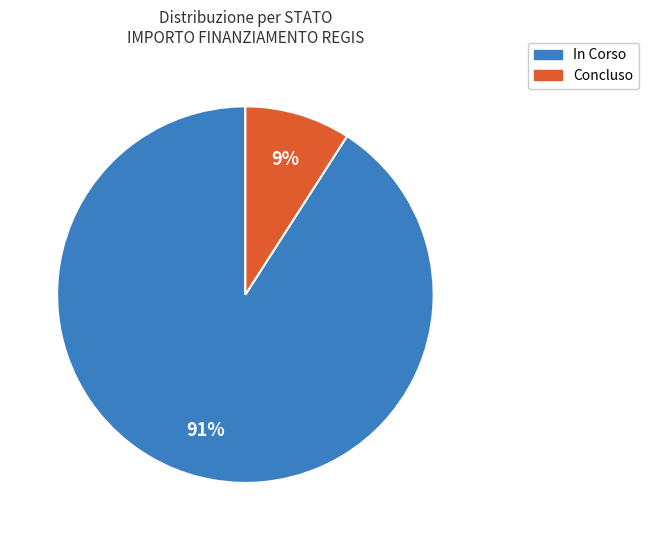

To the nearest percent, what is the average slice percentage?

50%